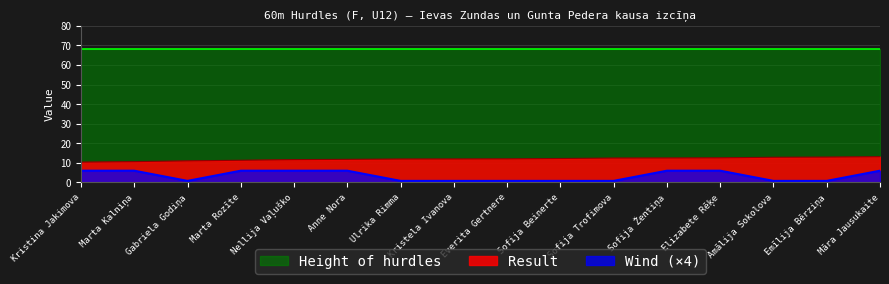

True or false: Result and Height of hurdles intersect in this chart.

False